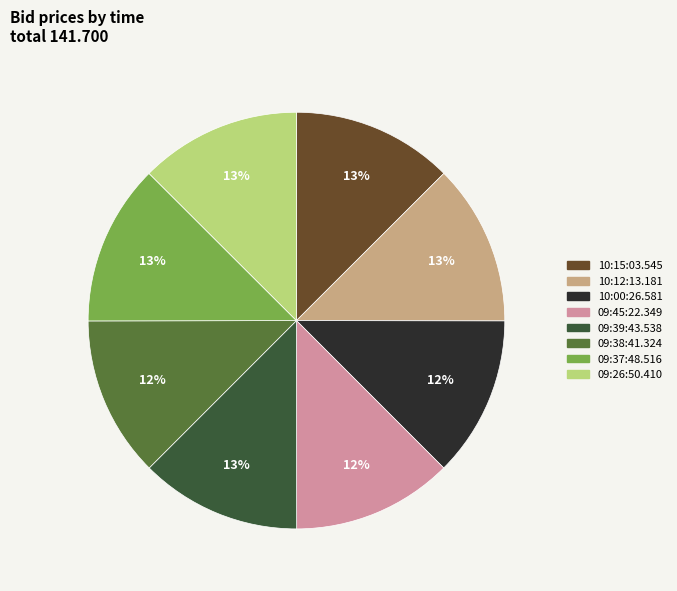

Is 09:38:41.324 the majority of the pie?

No